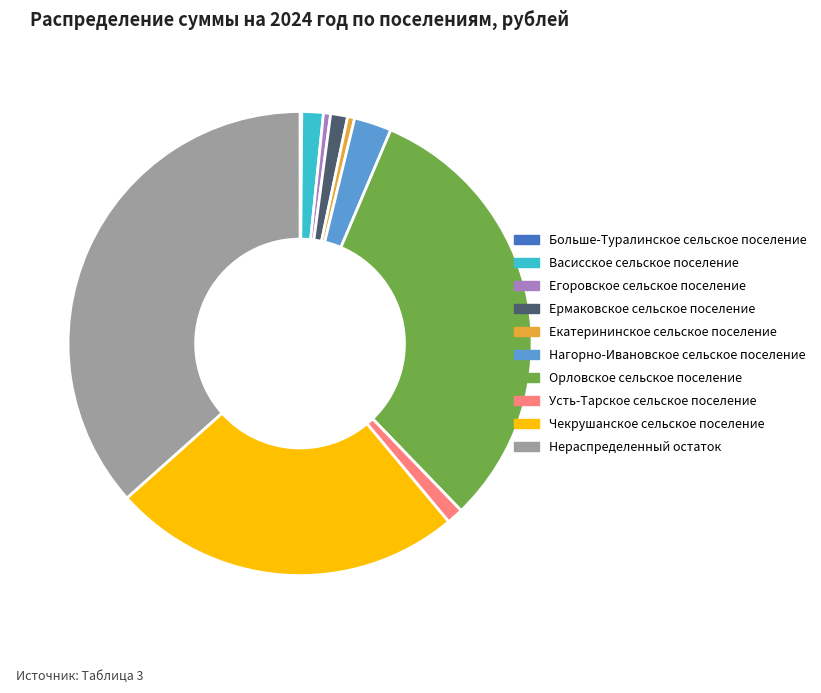

Which slice is the largest?

Нераспределенный остаток